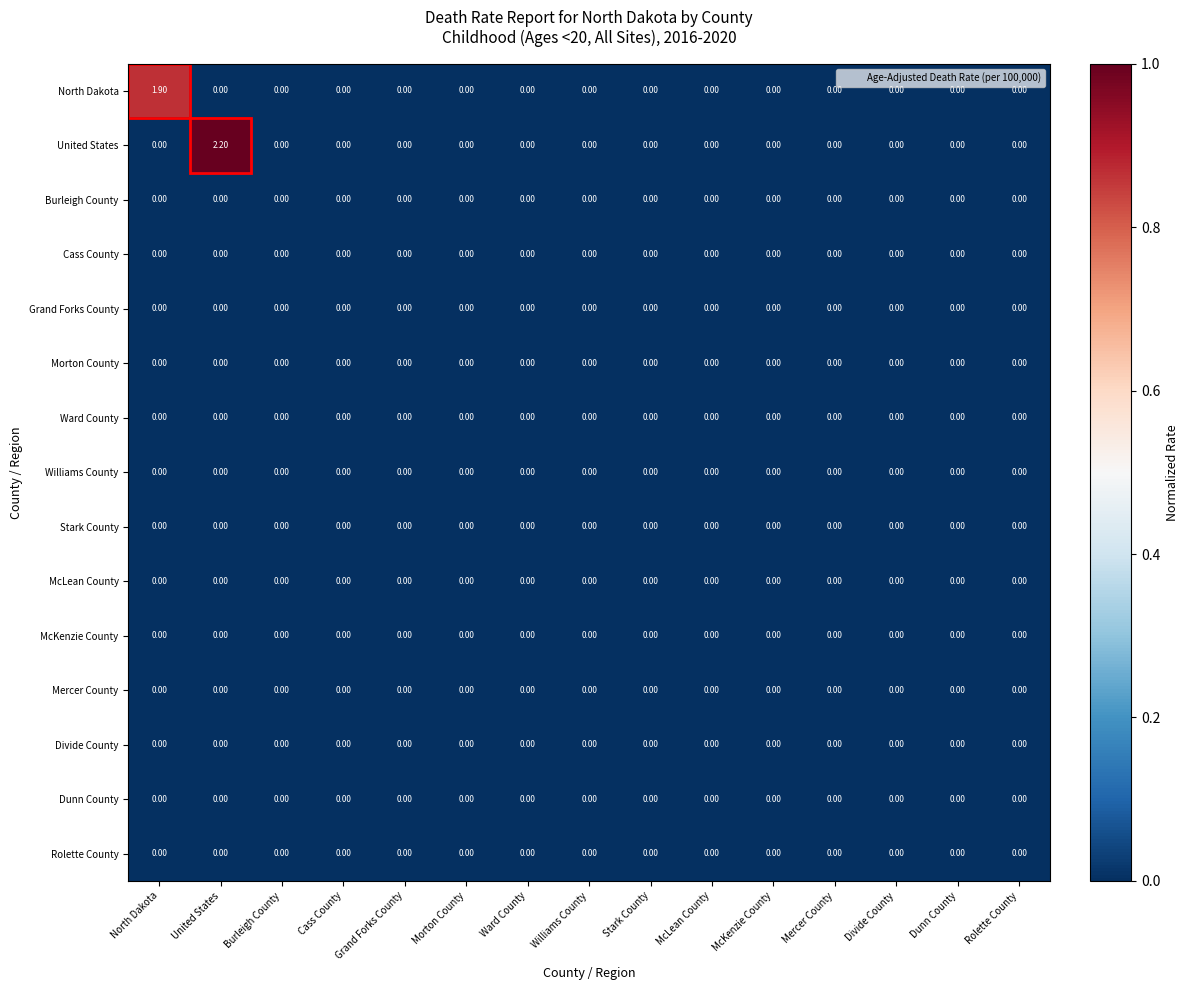

At which category does the chart reach its peak across all series?

United States